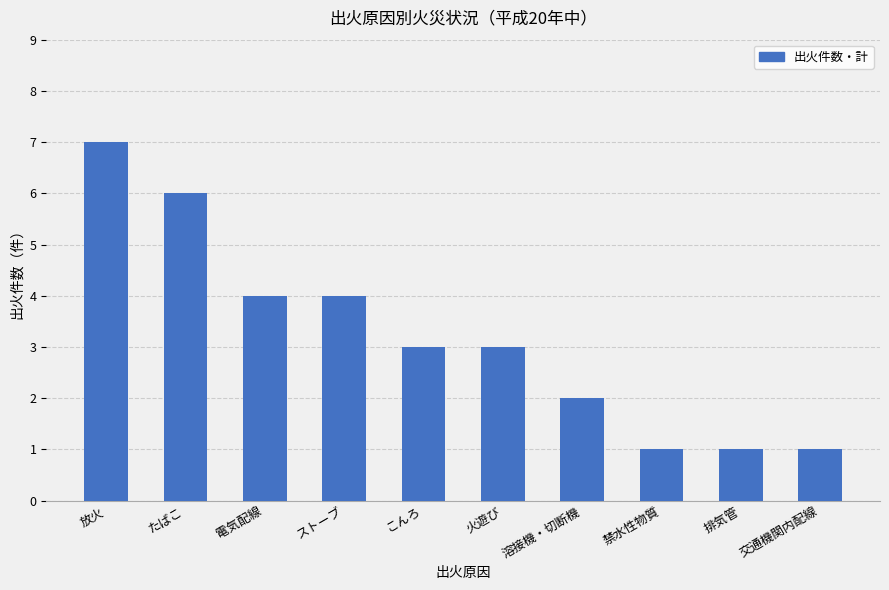

What is the label of the 5th bar from the right?

火遊び